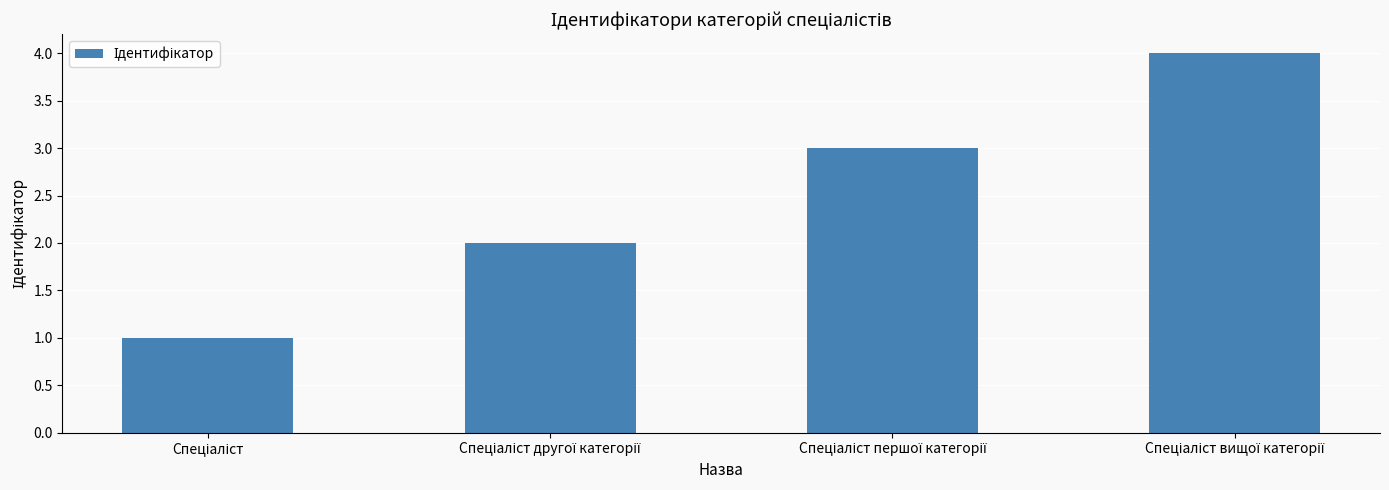

What is the maximum value shown in the chart?

4